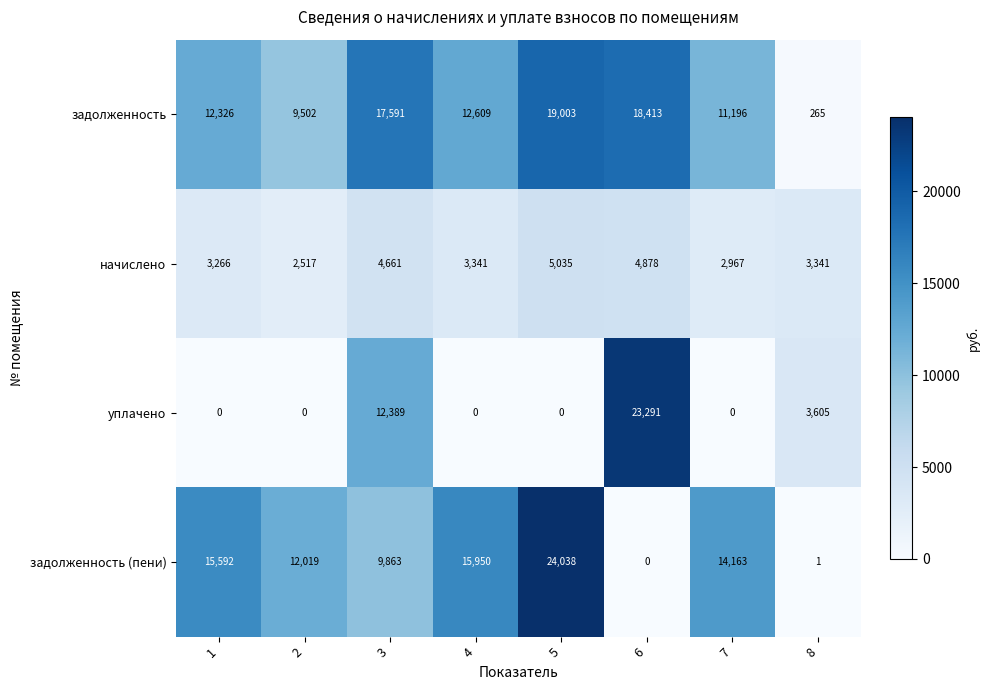

What is the average value of the задолженность series?

12613